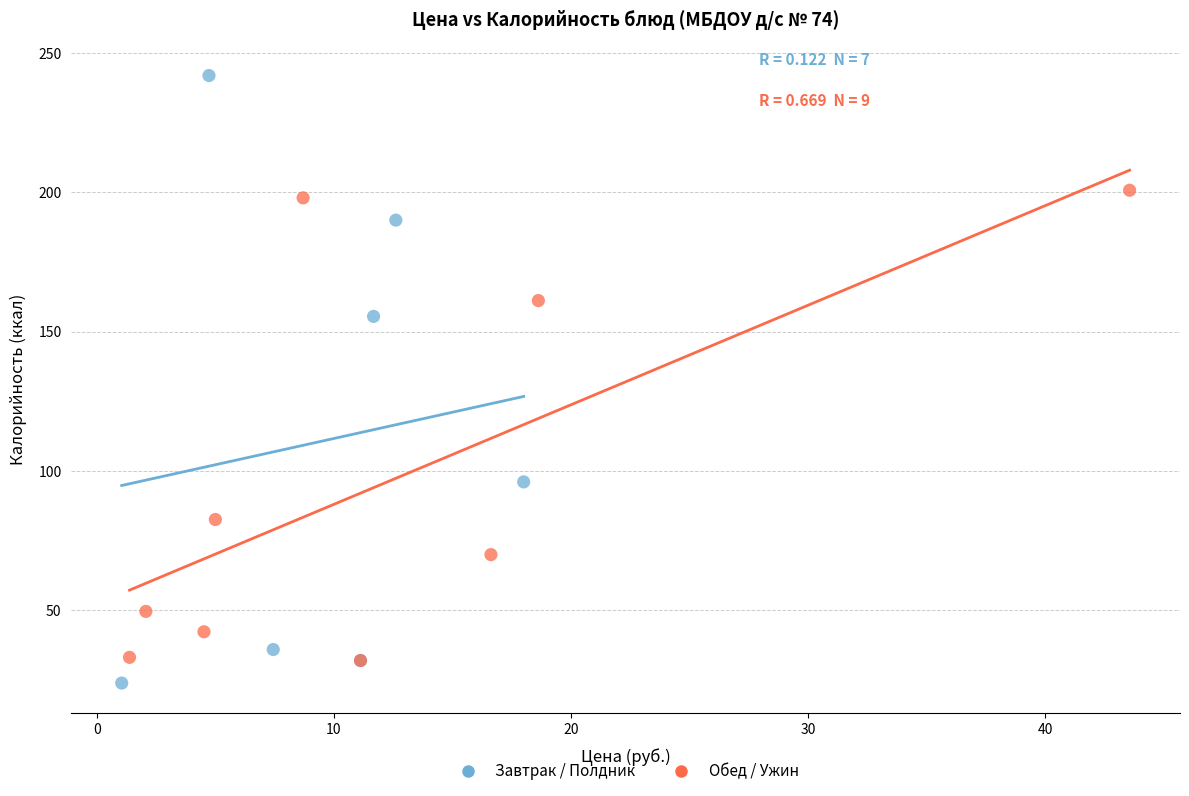

Which series reaches the minimum Y coordinate?

Завтрак / Полдник